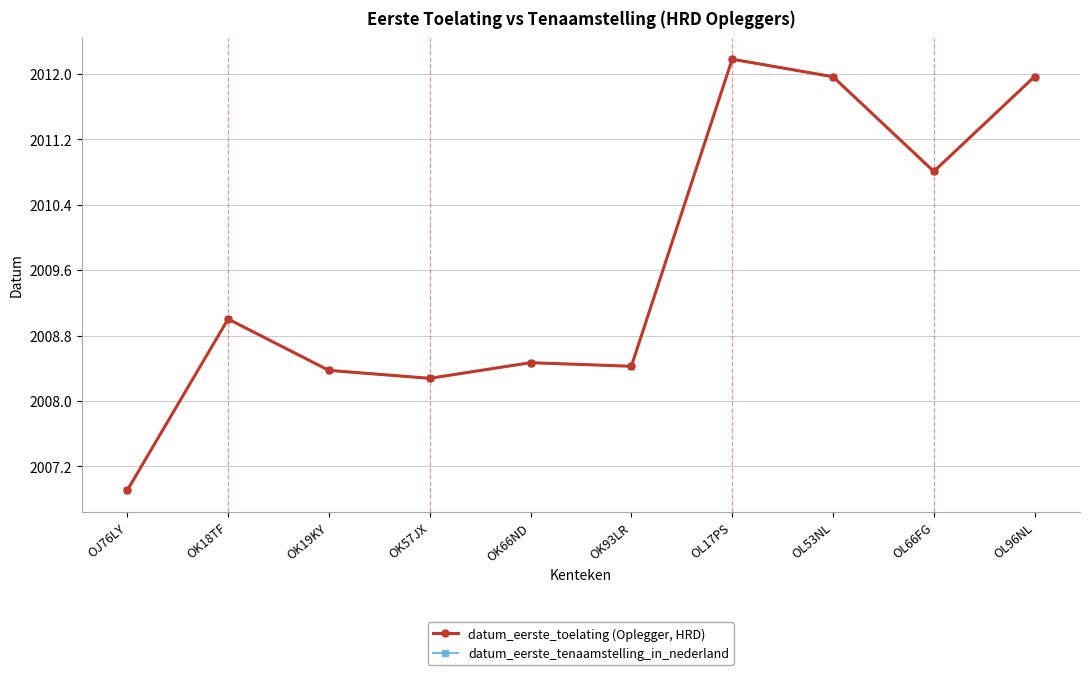

Between OL53NL and OK19KY, which is larger?

OL53NL